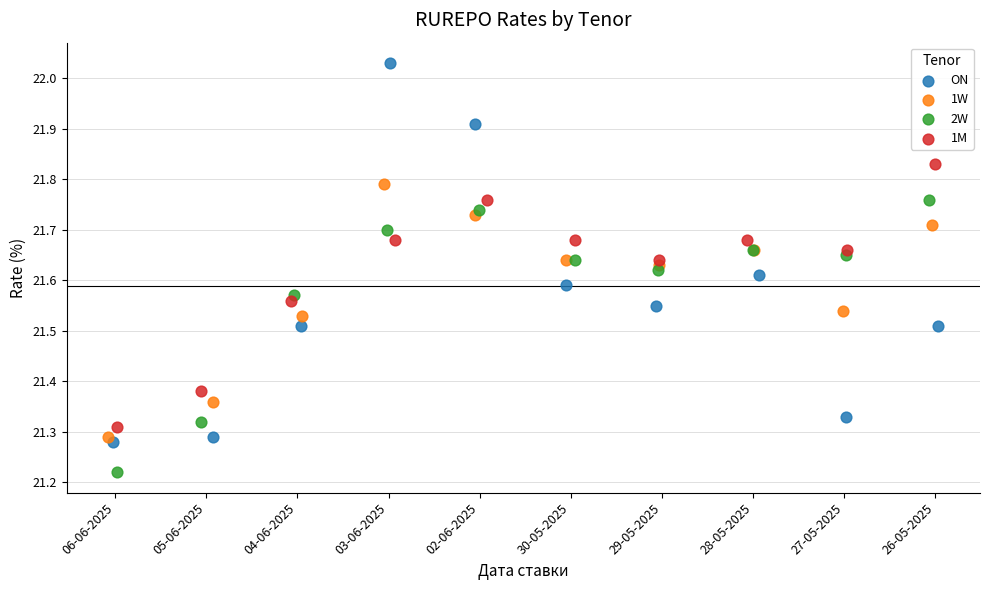

Which series has the largest Y range (max minus min)?

ON